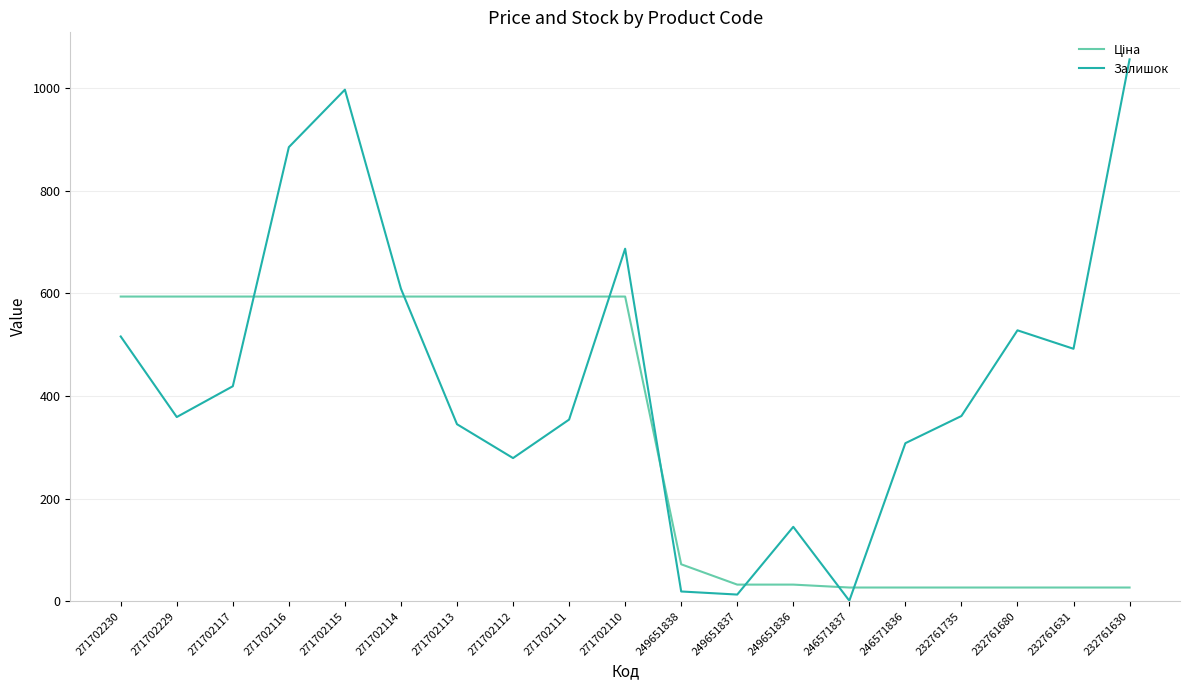

True or false: Залишок has a value of 133.4 at 271702113.

False